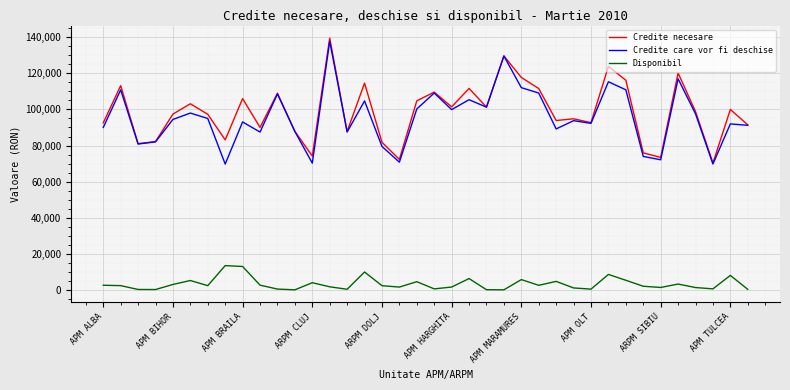

What is the highest value of the Disponibil series?

13416